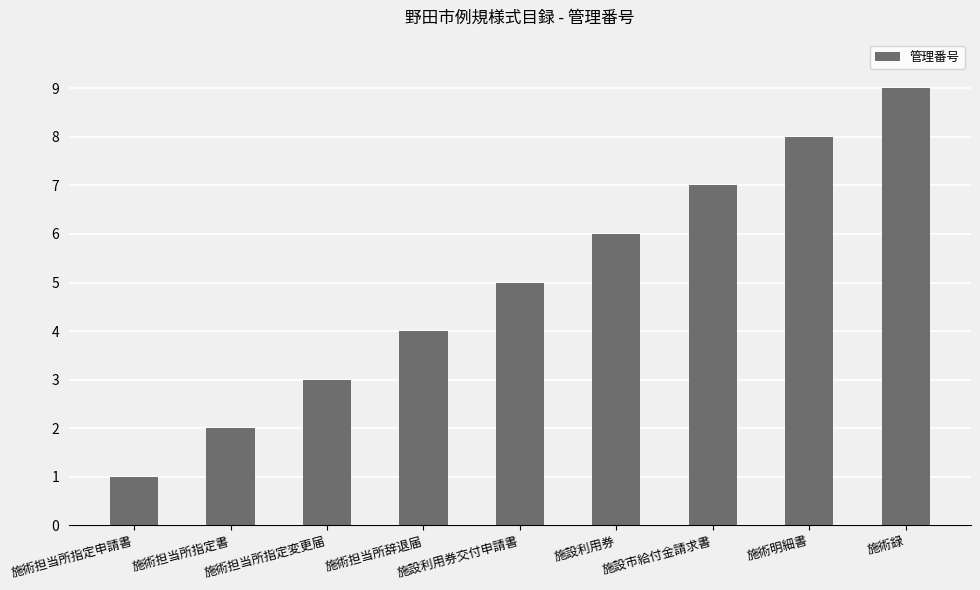

What is the average value?

5